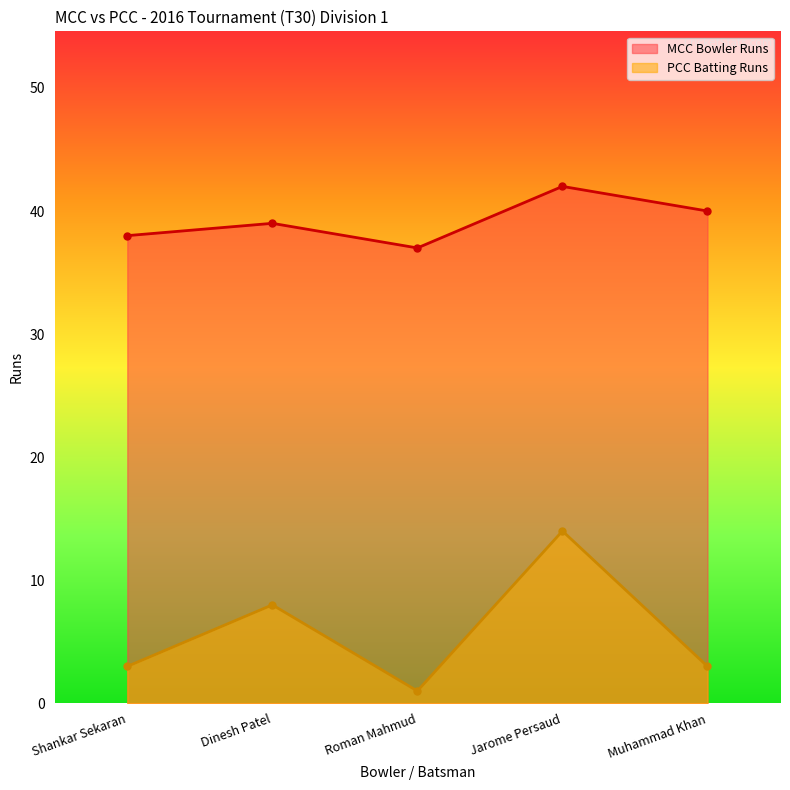

True or false: MCC Bowler Runs and PCC Batting Runs cross at least once.

False